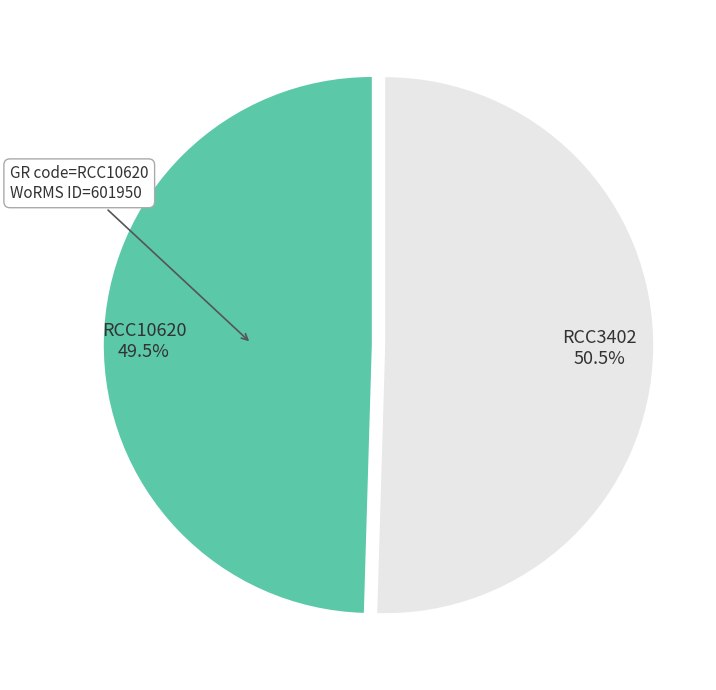

Count the number of slices in the pie.

2